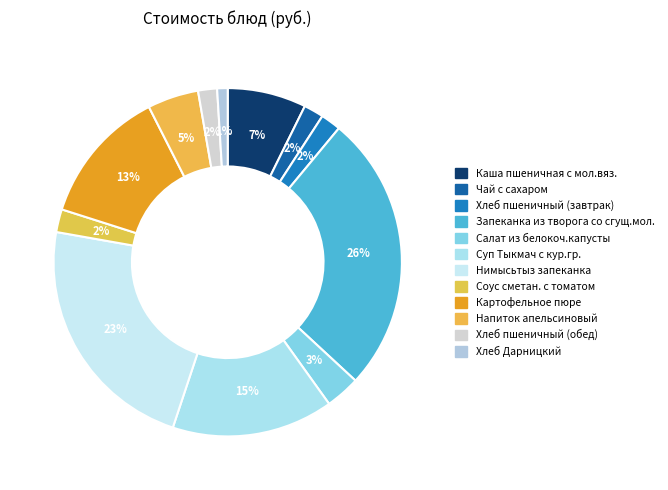

Which category has the biggest portion of the pie?

Запеканка из творога со сгущ.мол.